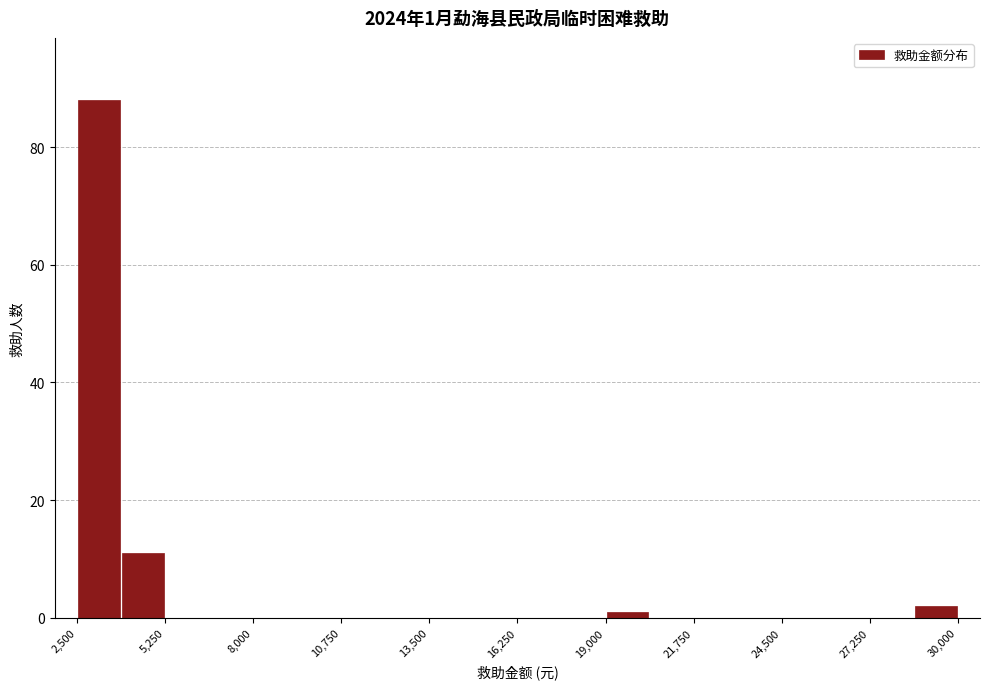

Read against the x-axis, roughly where is the centre of the tallest bar?

3000